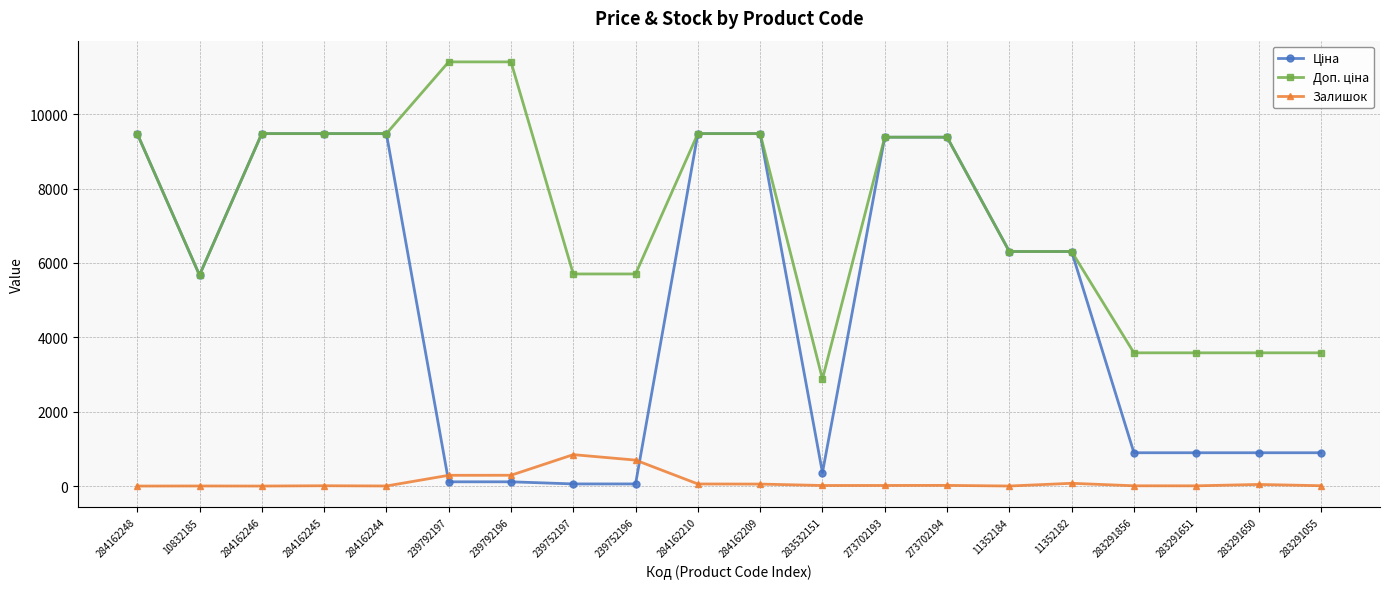

What is the difference between the highest and lowest values at 284162248?

9480.1